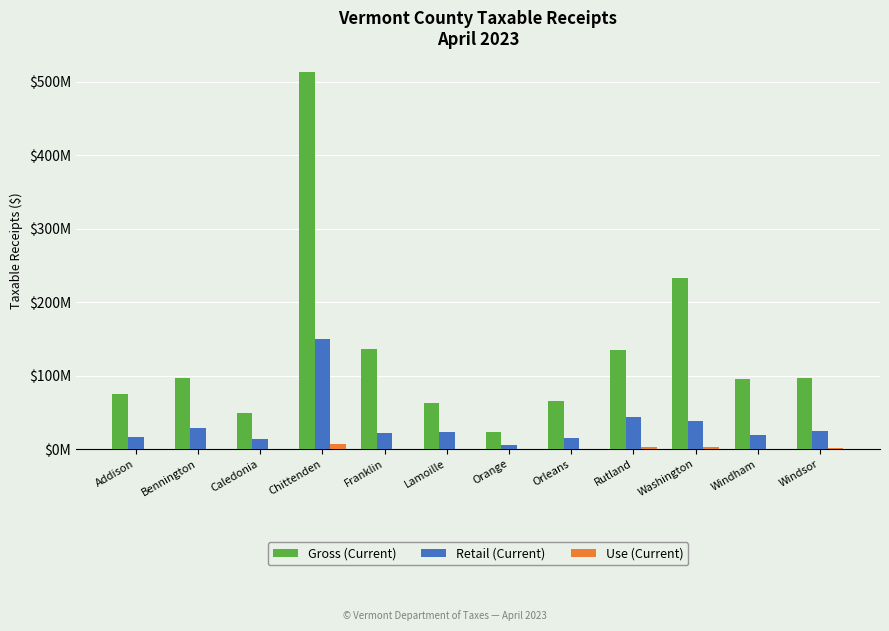

Does the chart contain stacked bars?

No